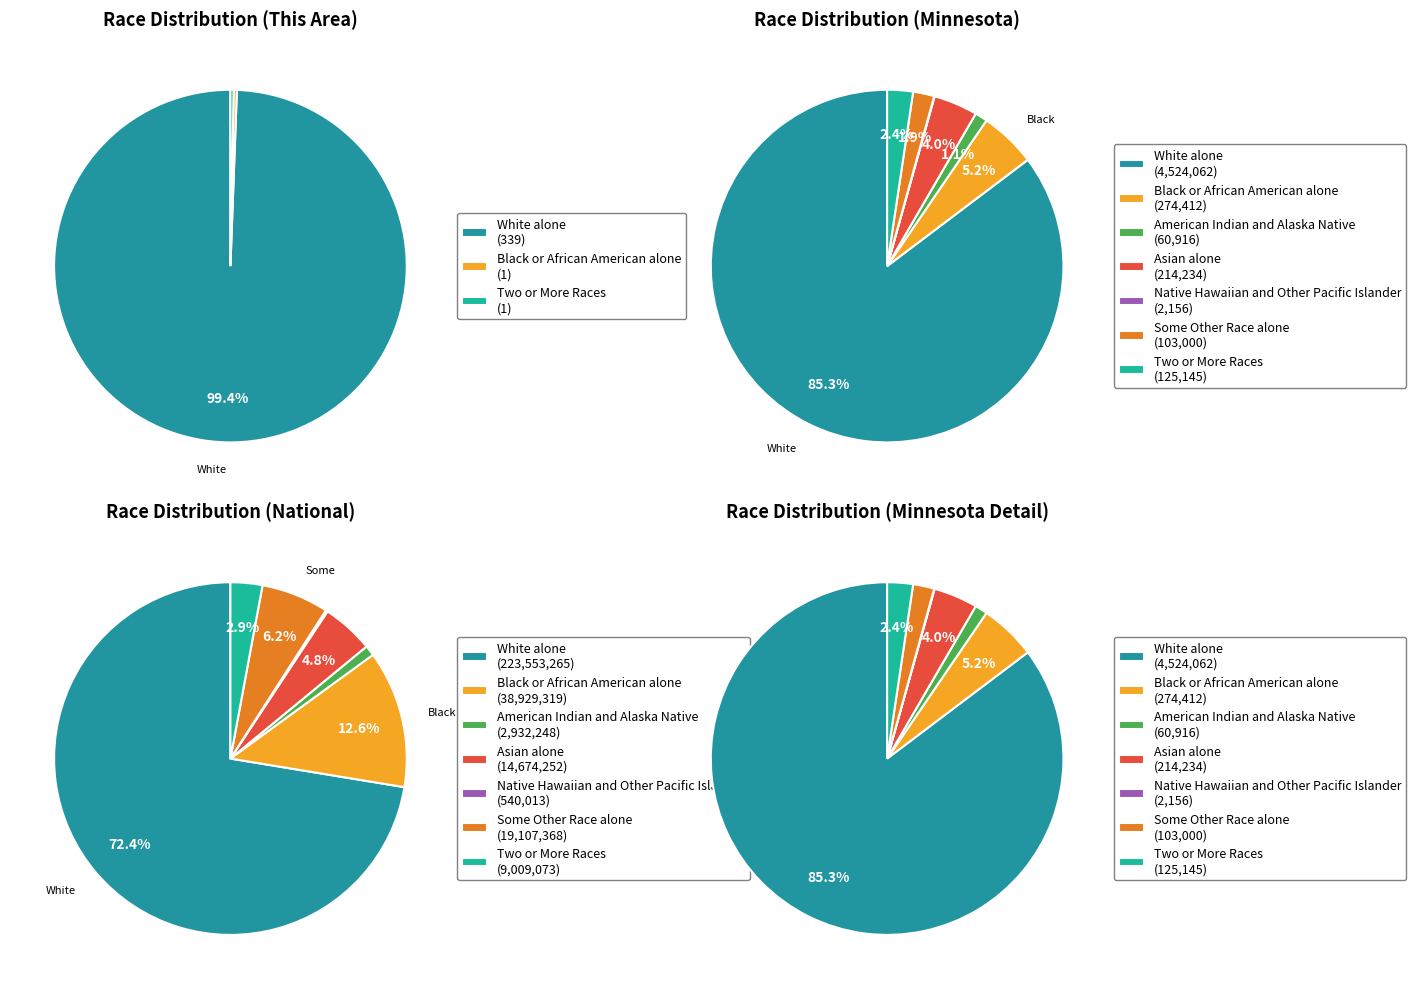

Does White alone account for over 50% of the chart?

Yes